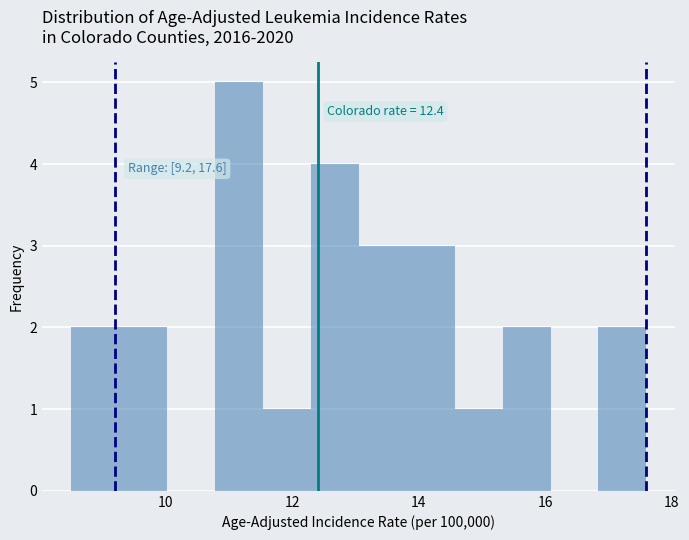

Around what value on the x-axis is the tallest bar? Give the approximate position of its centre, as read against the axis.

11.2